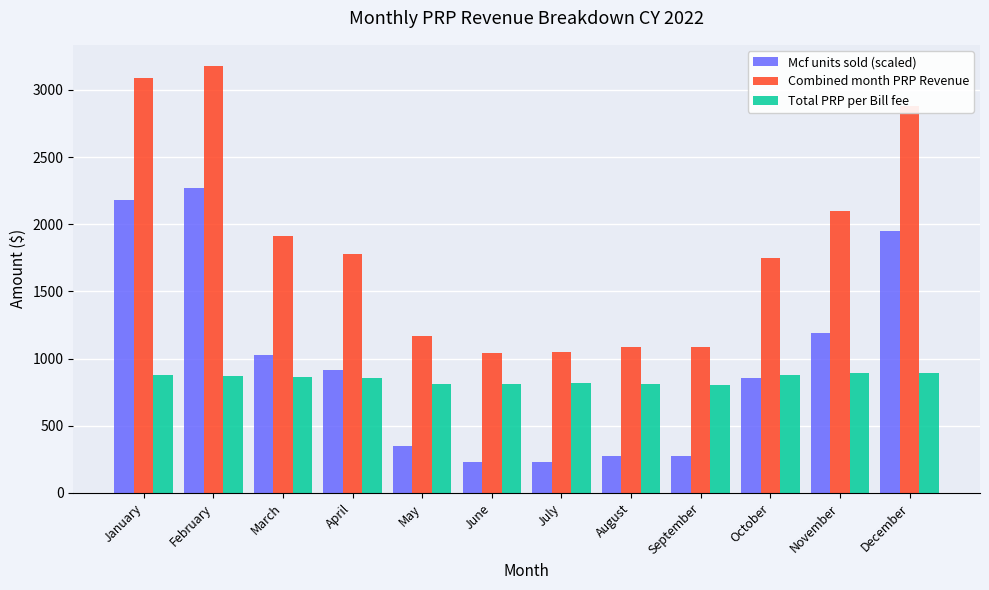

Which category has the highest value in the Mcf units sold (scaled) series?

February